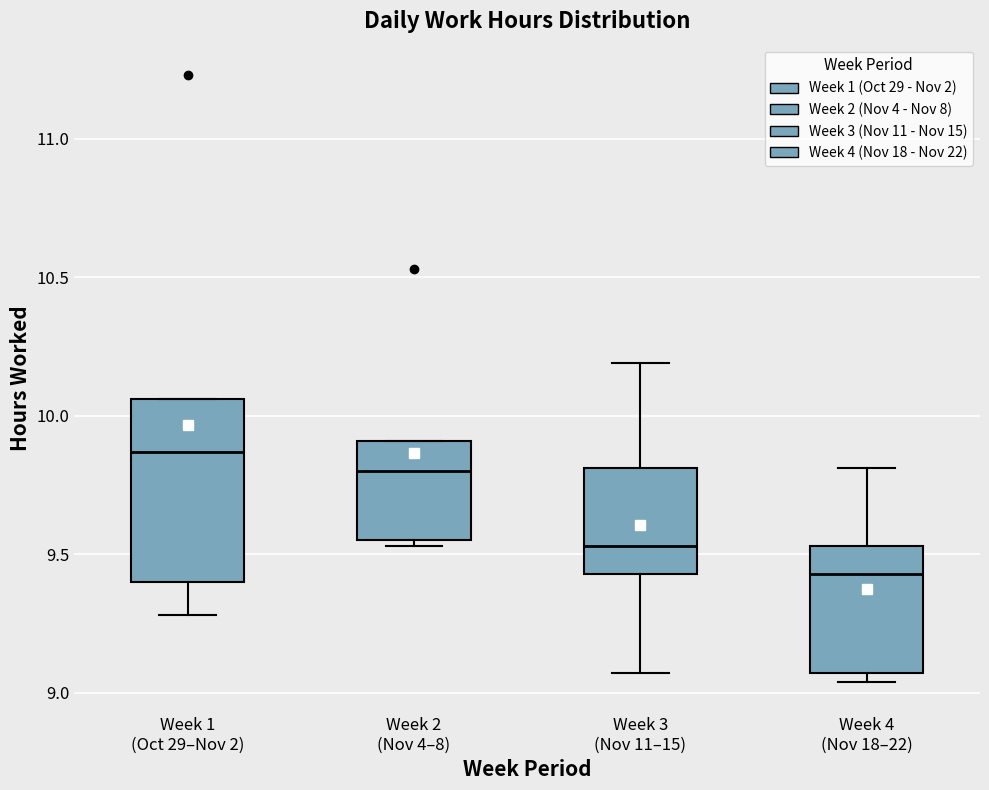

Reading left to right, read every box against the y-axis: the position of its median line, the range the box covers, and the ends of its whiskers. The values are not printed on the chart, so give them approximately, as read against the axis.

Week 1 (Oct 29–Nov 2): median 9.85, box 9.40 to 10.05, whiskers 9.30 to 10.05
Week 2 (Nov 4–8): median 9.80, box 9.55 to 9.90, whiskers 9.55 (just below the box's lower edge) to 9.90
Week 3 (Nov 11–15): median 9.55, box 9.45 to 9.80, whiskers 9.05 to 10.20
Week 4 (Nov 18–22): median 9.45, box 9.05 to 9.55, whiskers 9.05 (just below the box's lower edge) to 9.80